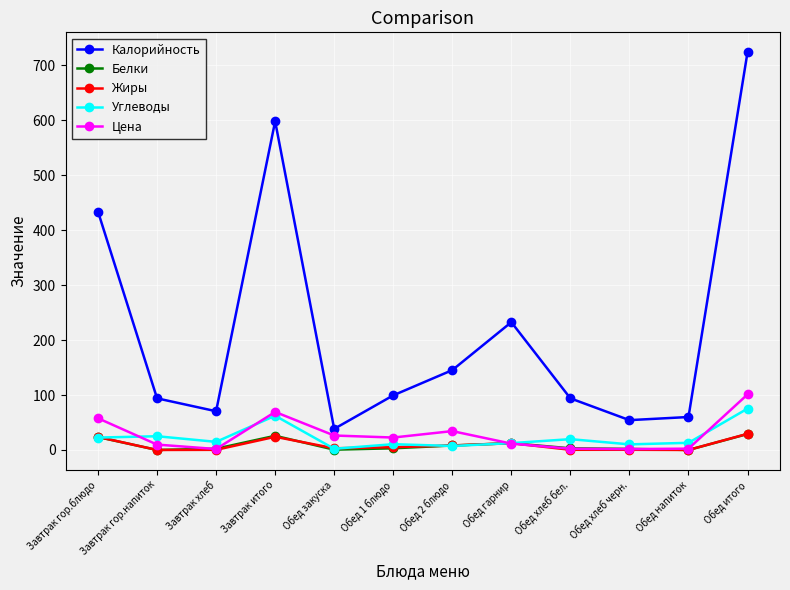

What is the spread (max minus min) of values at Завтрак итого?

574.5